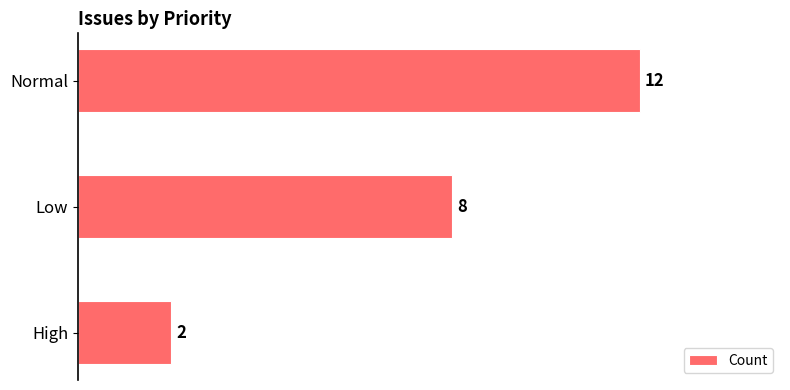

Reading top to bottom, what are all the values shown in this chart?

Normal=12	Low=8	High=2